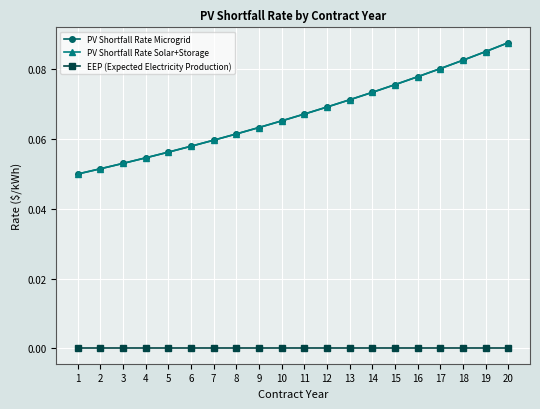

Is this an area chart (filled region under the line)?

No